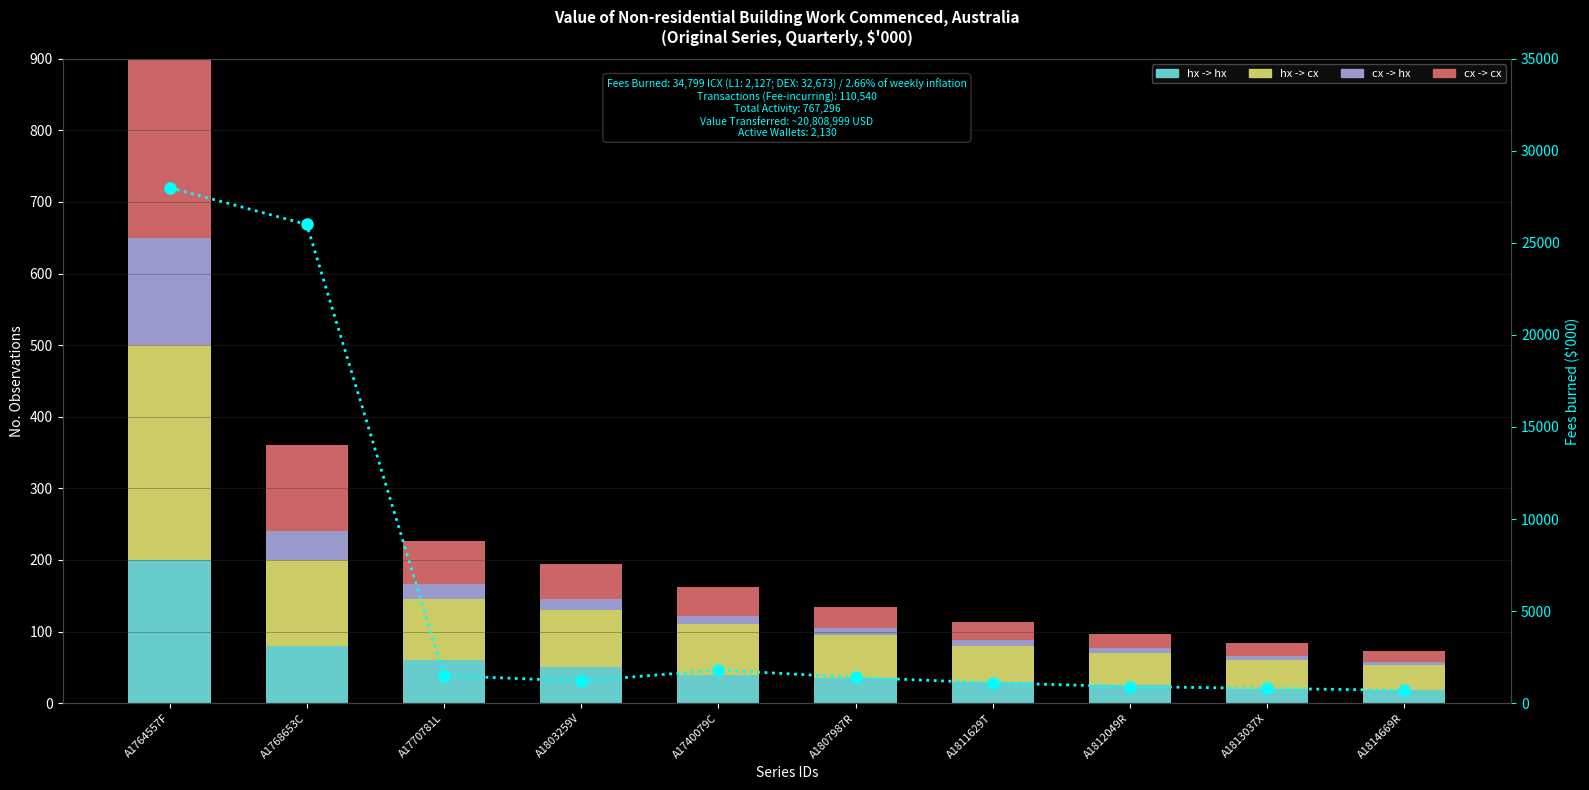

True or false: cx -> cx has a value of 18 at A1803259V.

False